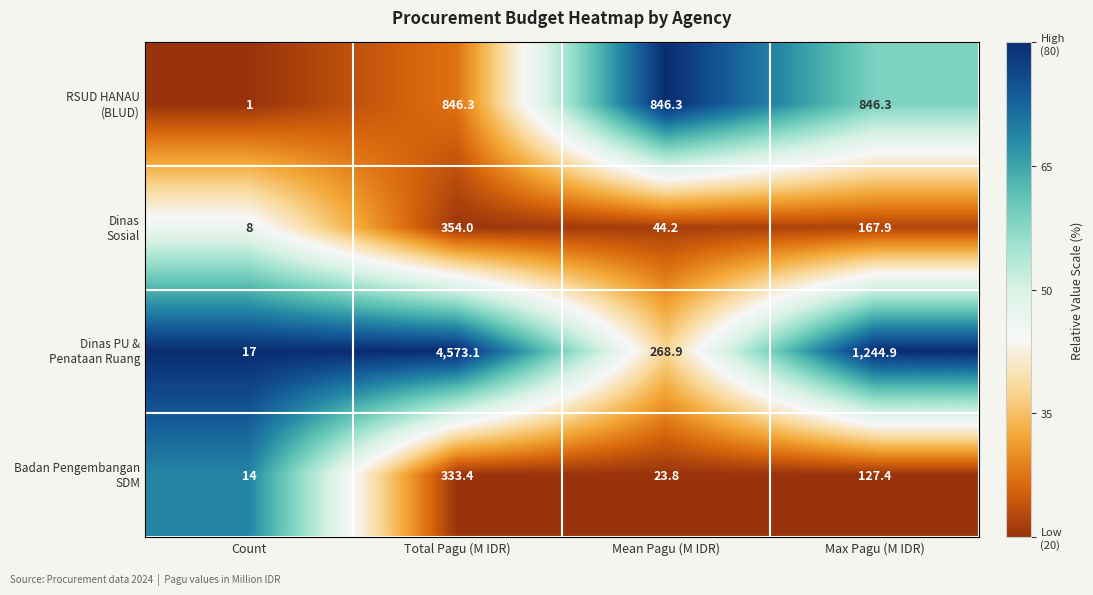

What is the difference between the highest and lowest values at Count?

16.0